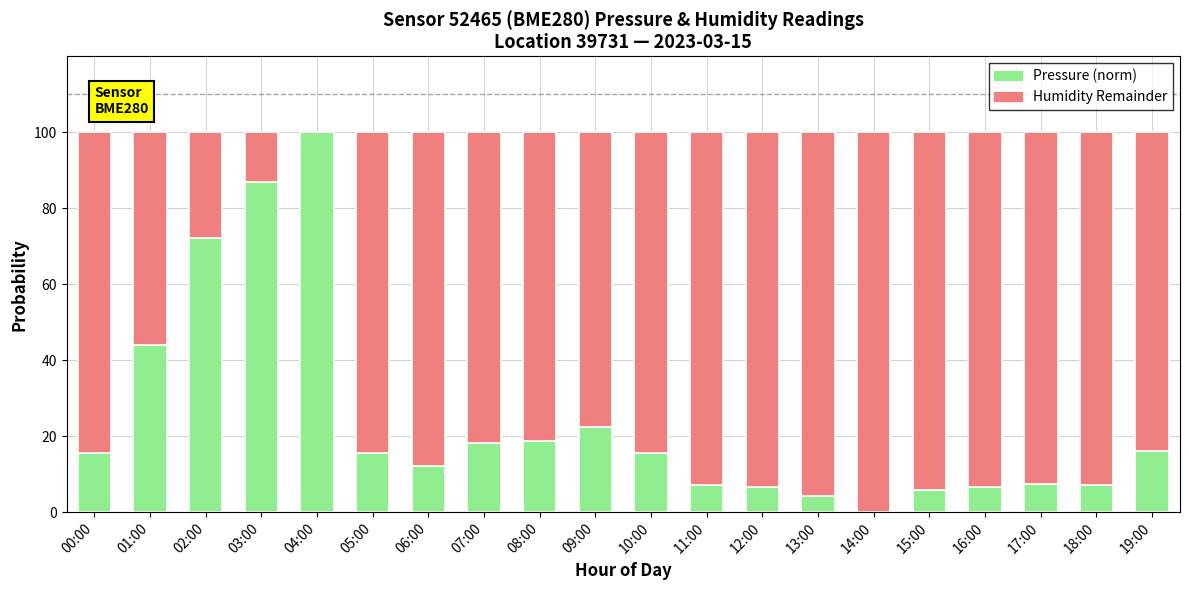

Is it true that Pressure (norm) equals 7.2 at 18:00?

True